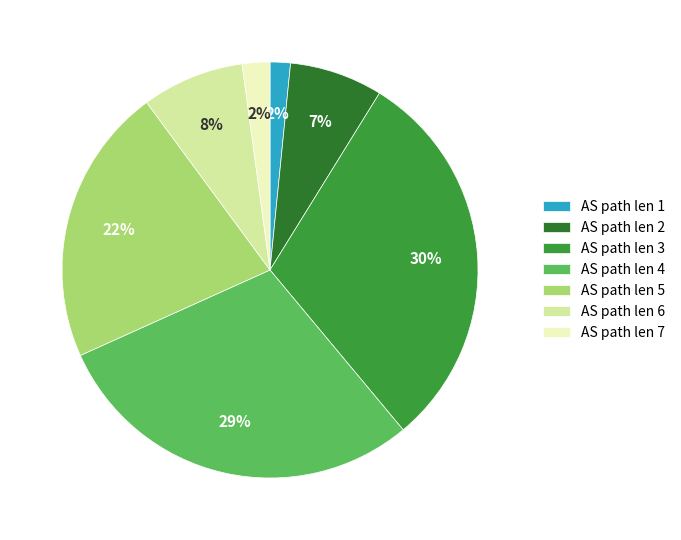

Between AS path len 3 and AS path len 2, which is larger?

AS path len 3